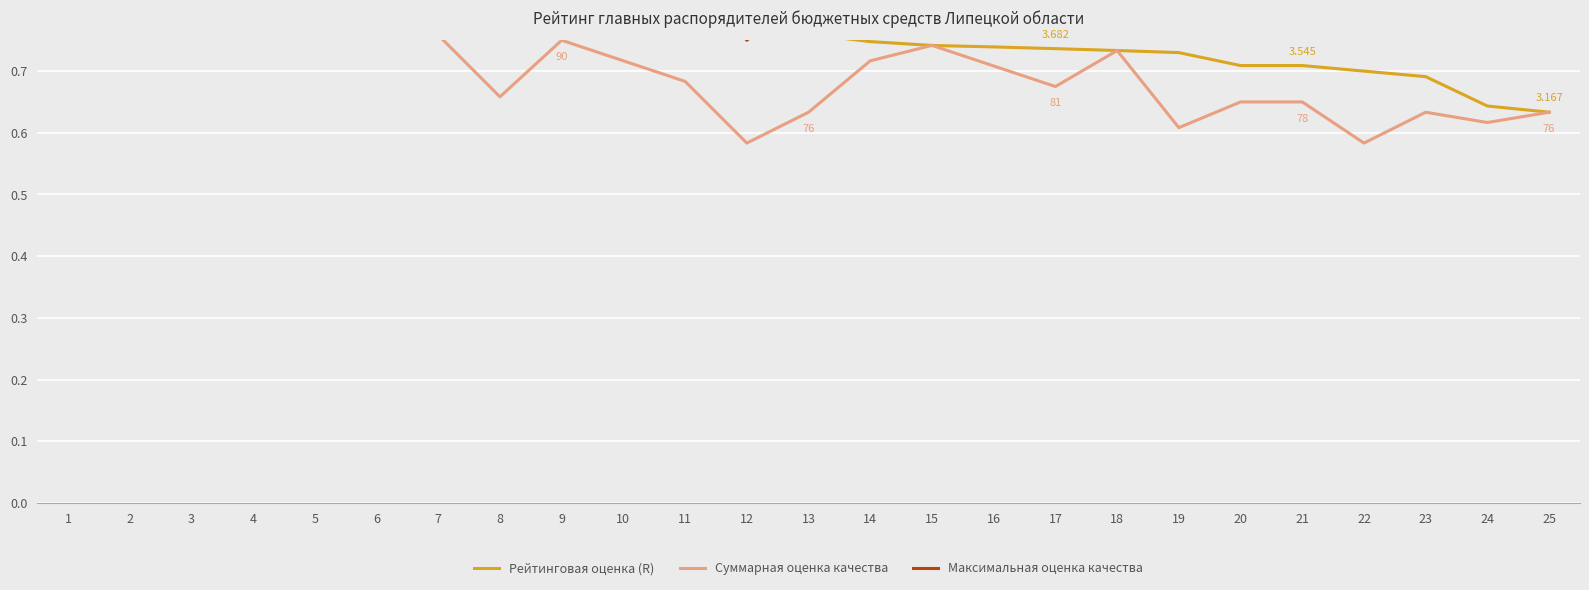

Rank the series by their average value, from highest to lowest.

Максимальная оценка качества, Рейтинговая оценка (R), Суммарная оценка качества